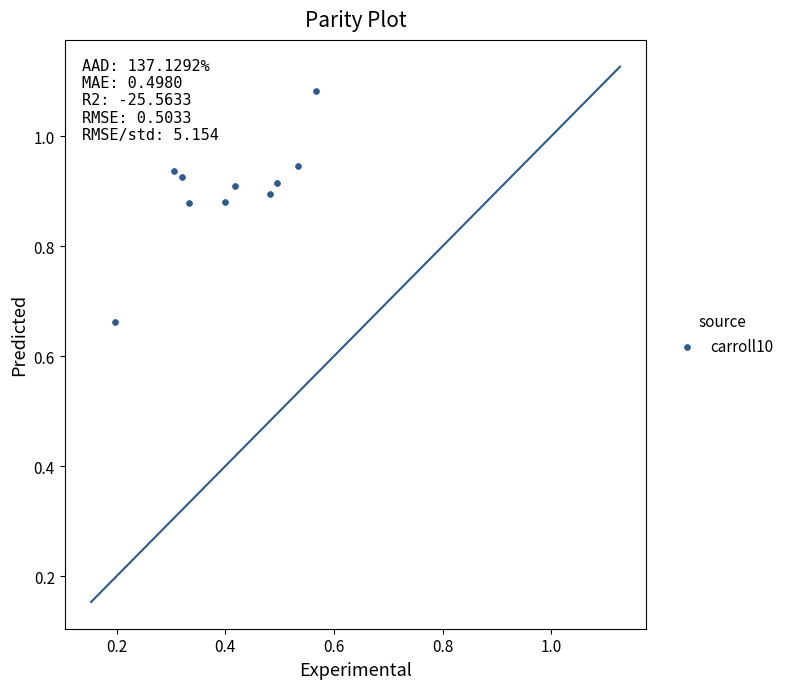

What is the range of X values (max minus min)?

0.4